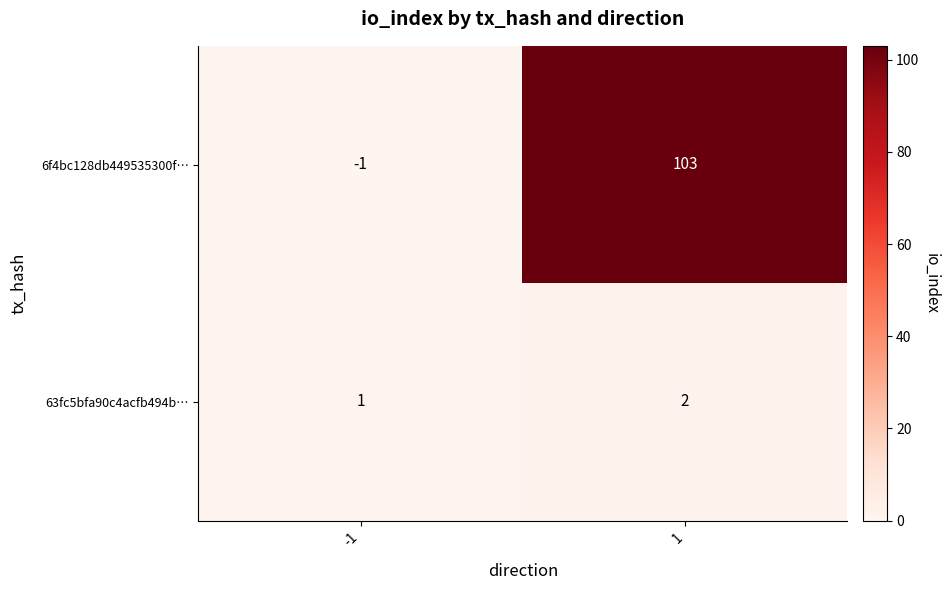

Reading left to right, transcribe all the data shown in this chart.

6f4bc128db449535300f…: -1	103
63fc5bfa90c4acfb494b…: 1	2